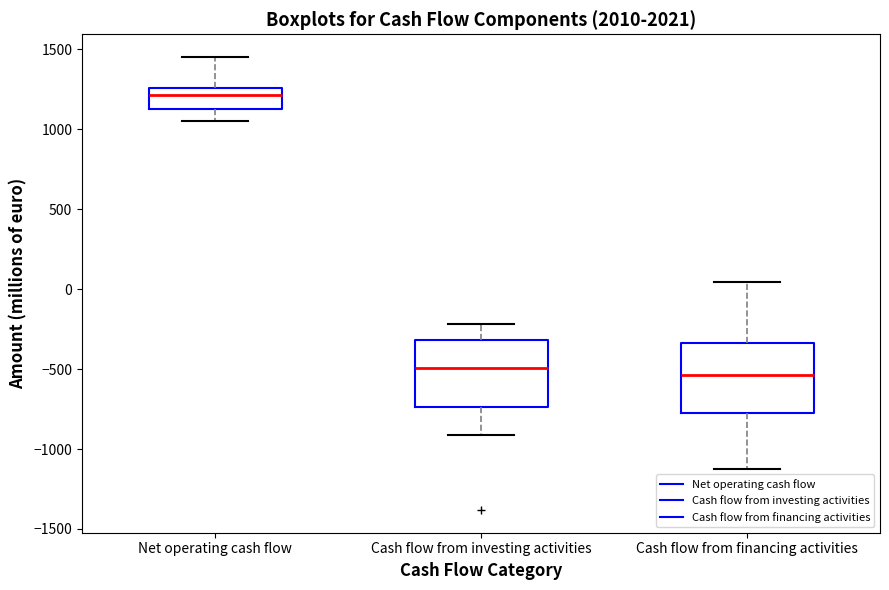

Which box has the highest median line?

Net operating cash flow